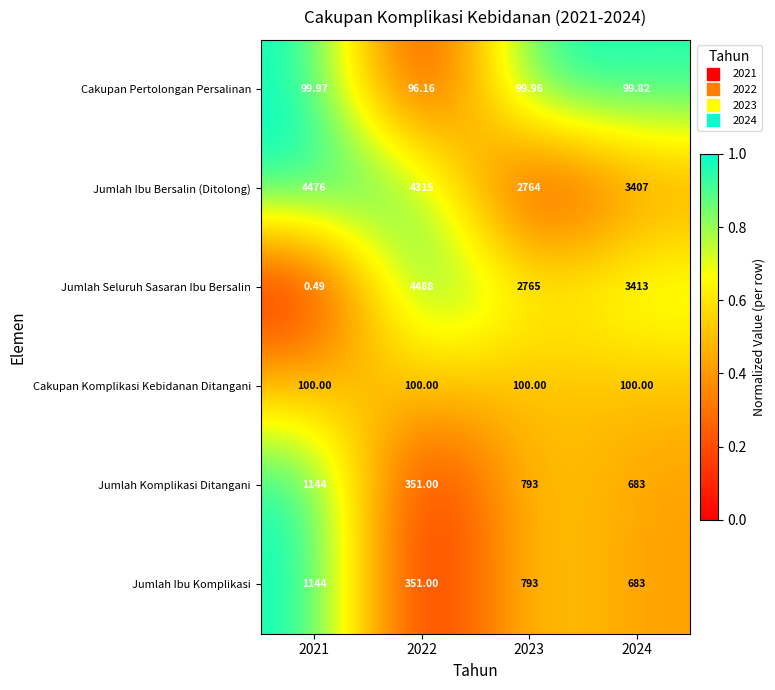

Between 2022 and 2023, which series saw the biggest shift?

Jumlah Seluruh Sasaran Ibu Bersalin